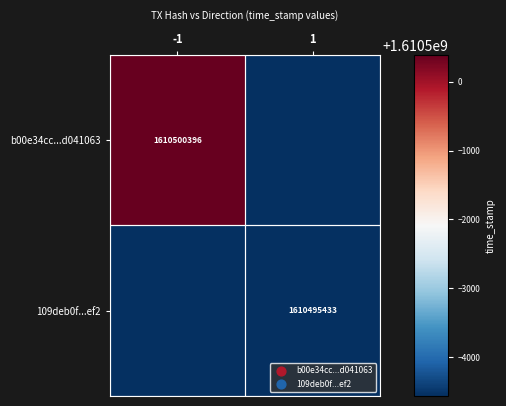

The b00e34cc...d041063 series shows 1610500396 at -1. True or false?

True